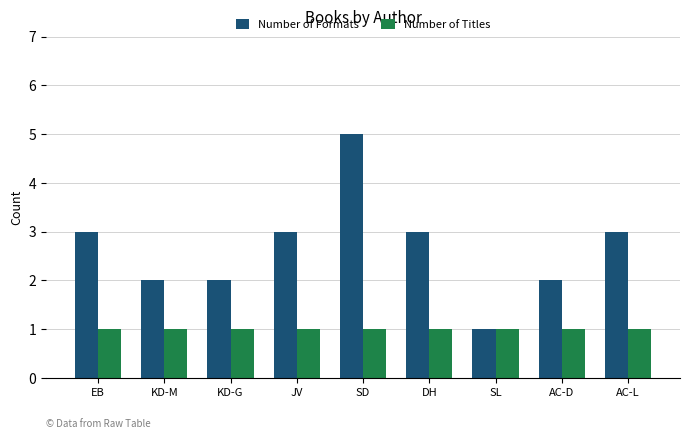

At which category is the sum across all series the highest?

SD